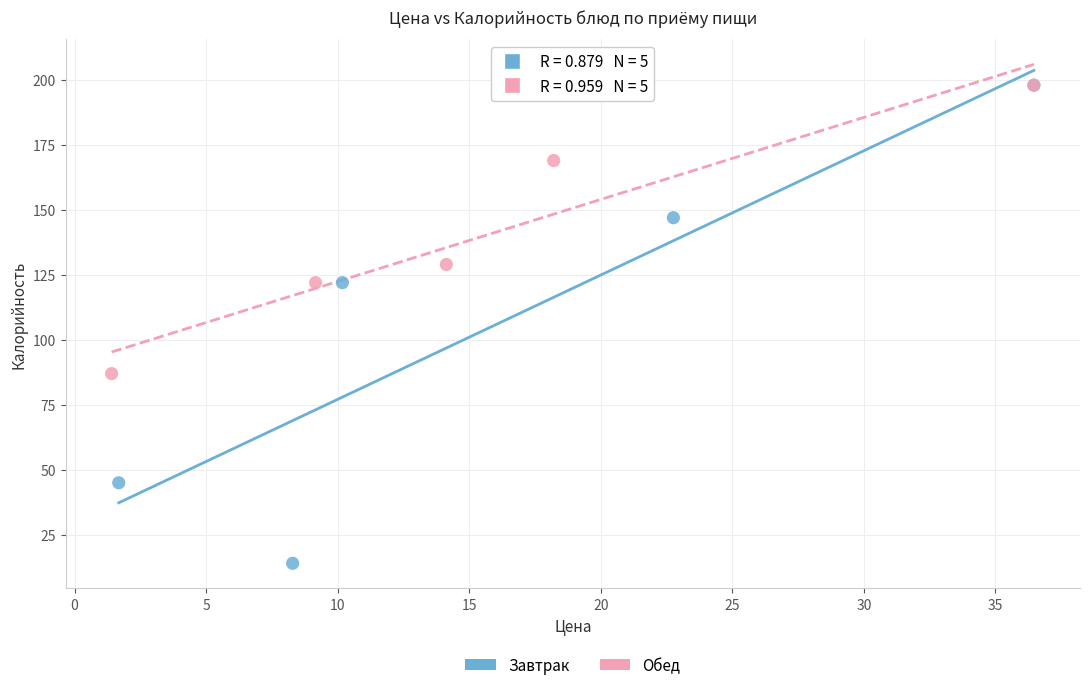

Which series has the largest Y range (max minus min)?

Завтрак